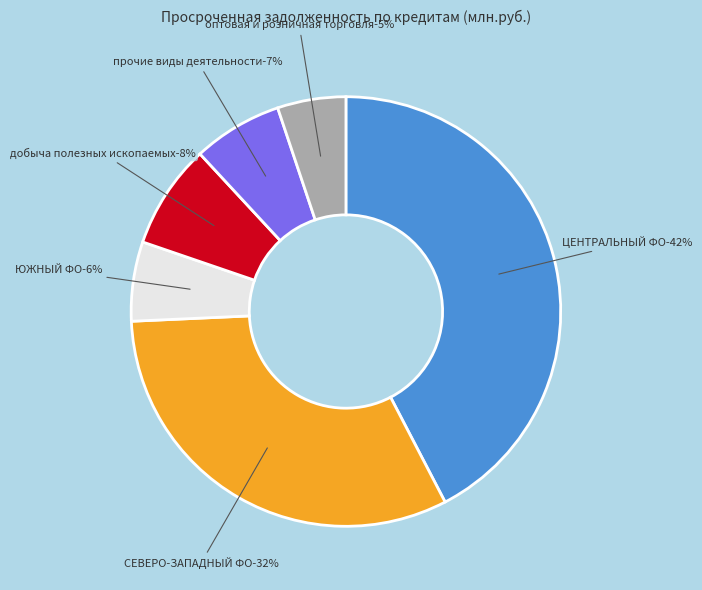

Is it true that ЦЕНТРАЛЬНЫЙ ФЕДЕРАЛЬНЫЙ ОКРУГ is 35% of the pie?

False